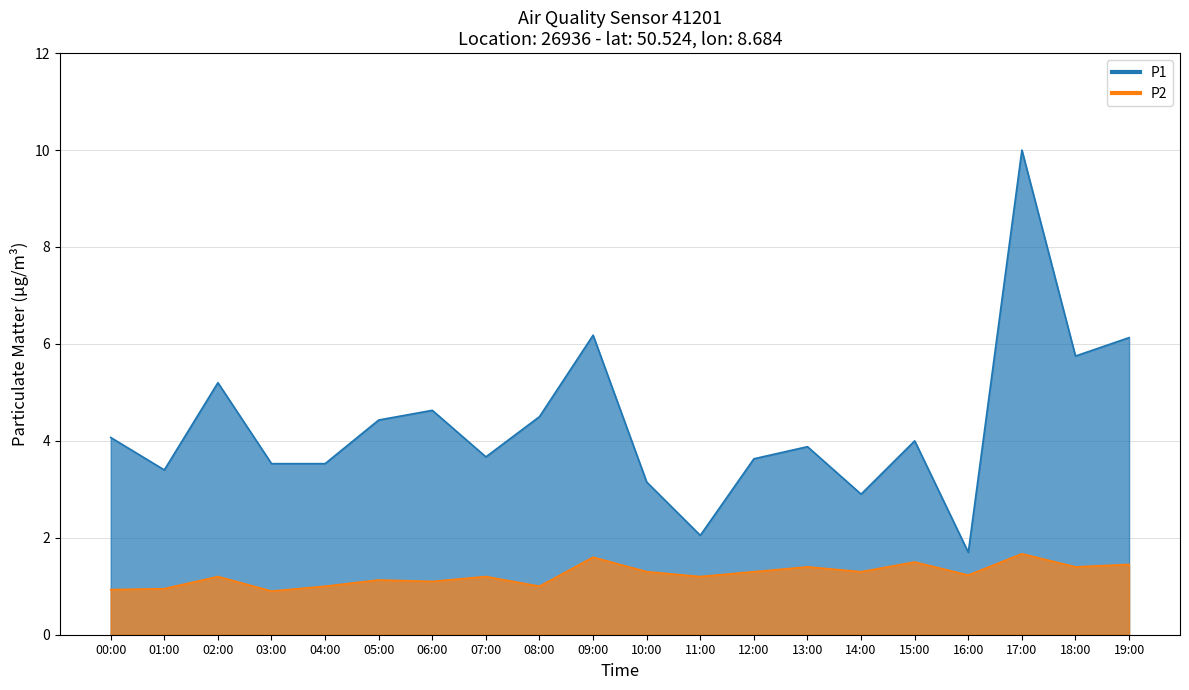

Reading left to right, what are all the values shown in this chart?

P1: 4.1	3.4	5.2	3.5	3.5	4.4	4.6	3.7	4.5	6.2	3.1	2.0	3.6	3.9	2.9	4.0	1.7	10.0	5.8	6.1
P2: 0.9	0.9	1.2	0.9	1.0	1.1	1.1	1.2	1.0	1.6	1.3	1.2	1.3	1.4	1.3	1.5	1.2	1.7	1.4	1.4